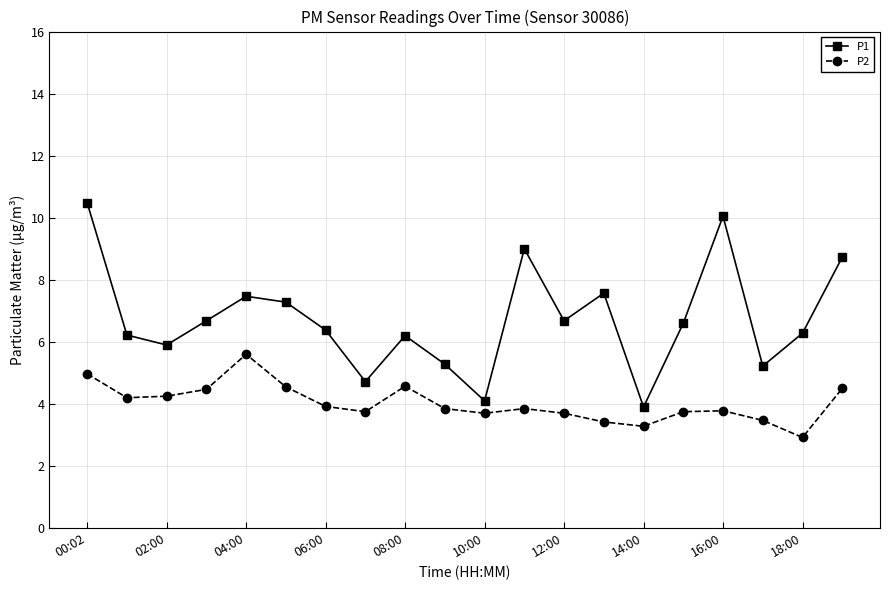

Which series has the largest total across all categories?

P1